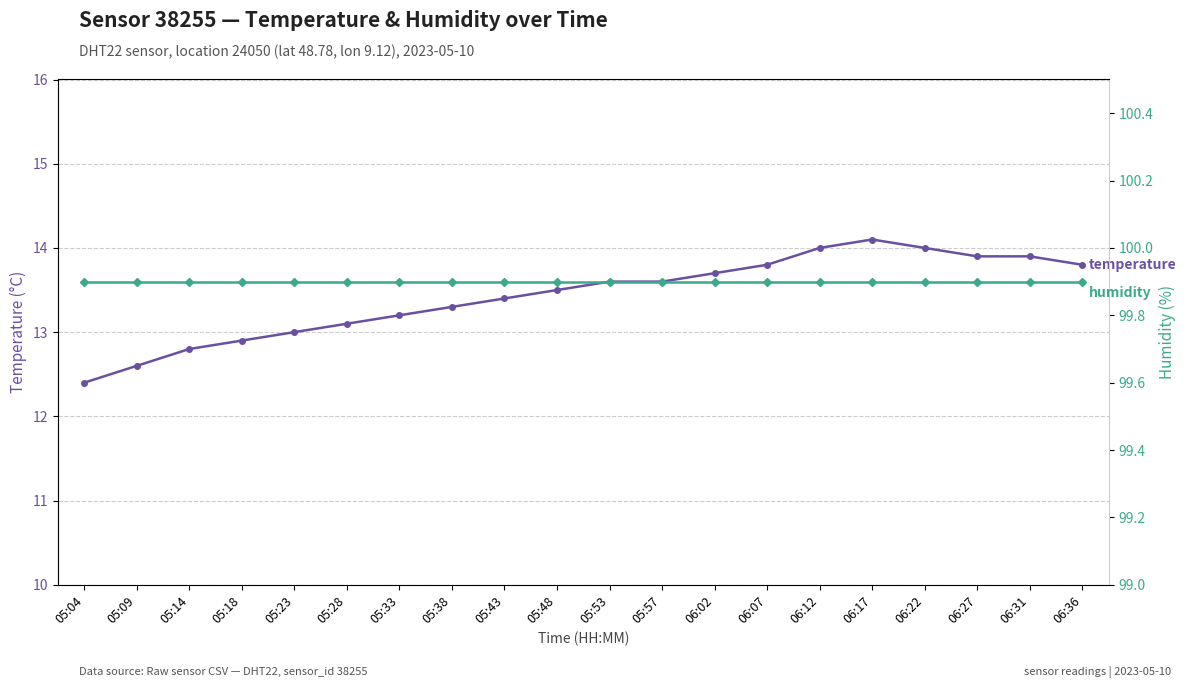

What is the total value across all series at 06:02?

113.6